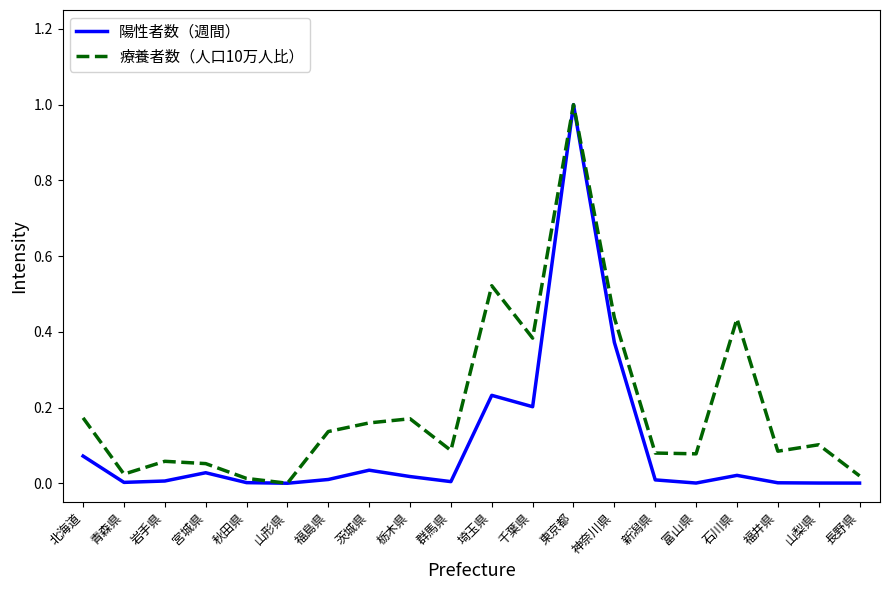

What are all the series names shown in the legend?

陽性者数（週間）, 療養者数（人口10万人比）